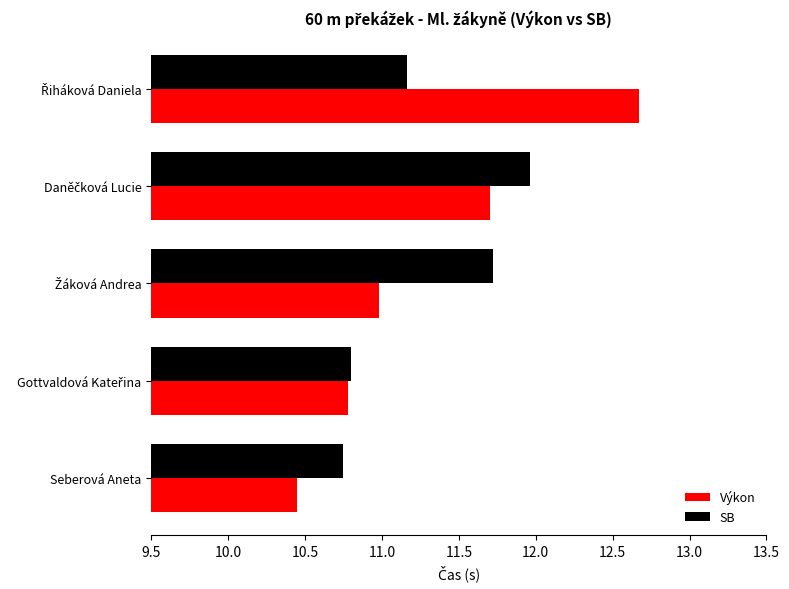

Count the SB values in the range 10 to 11.

2